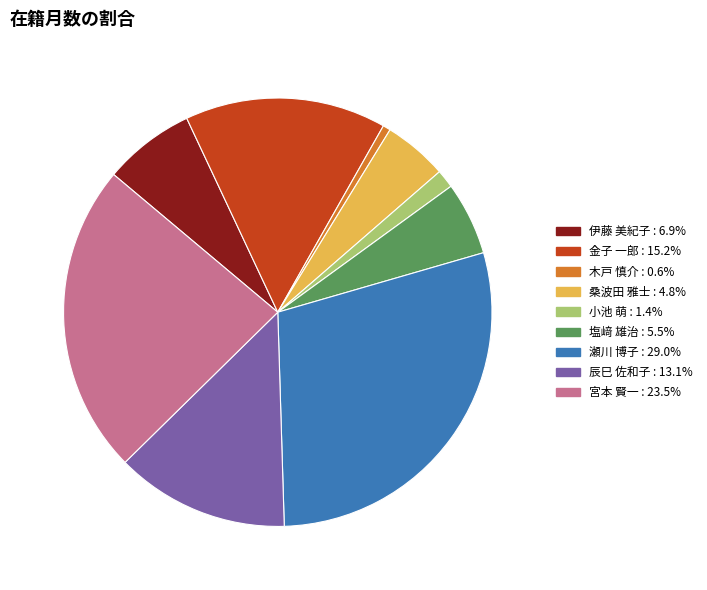

Is it true that 塩﨑 雄治 is 6% of the pie?

True